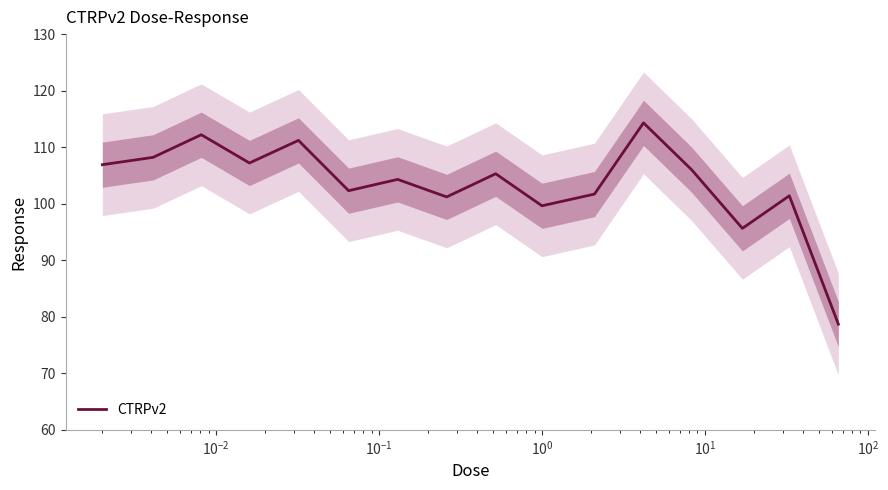

Does the chart display data point markers on the line(s)?

No